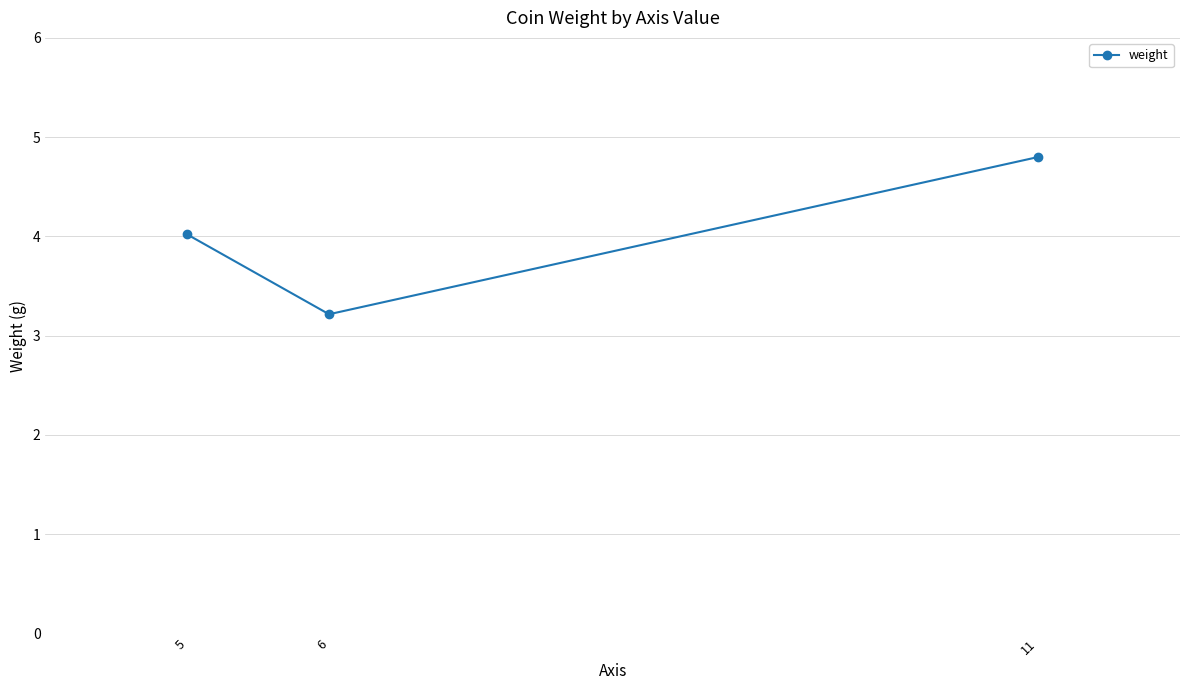

What is the change in value from 6 to 11?

+1.6